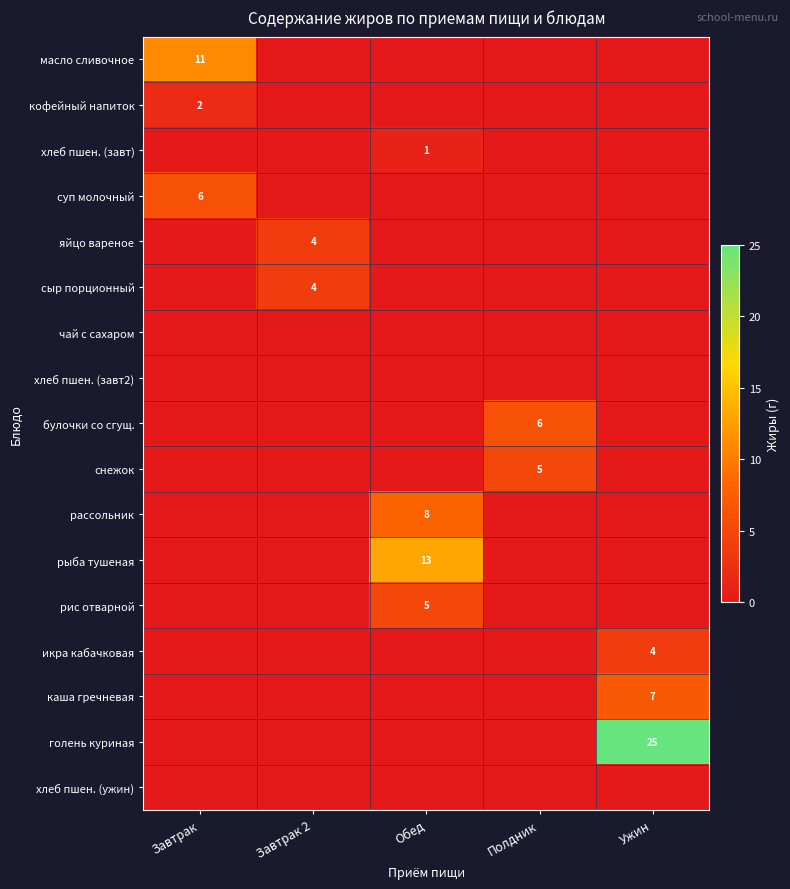

Is it true that голень куриная equals 25 at Ужин?

True